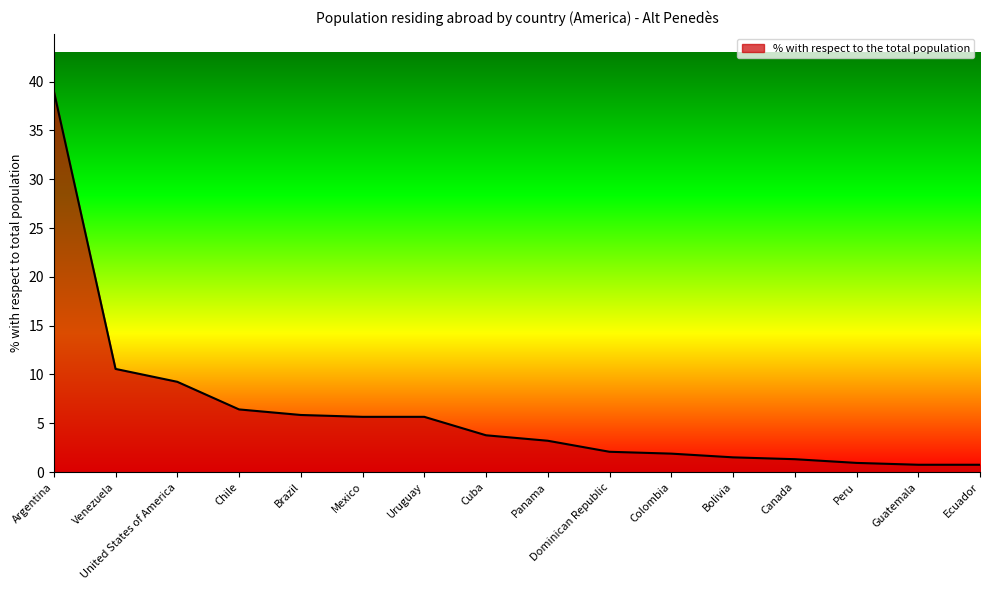

Where is the data nearest to the value 19?

Venezuela